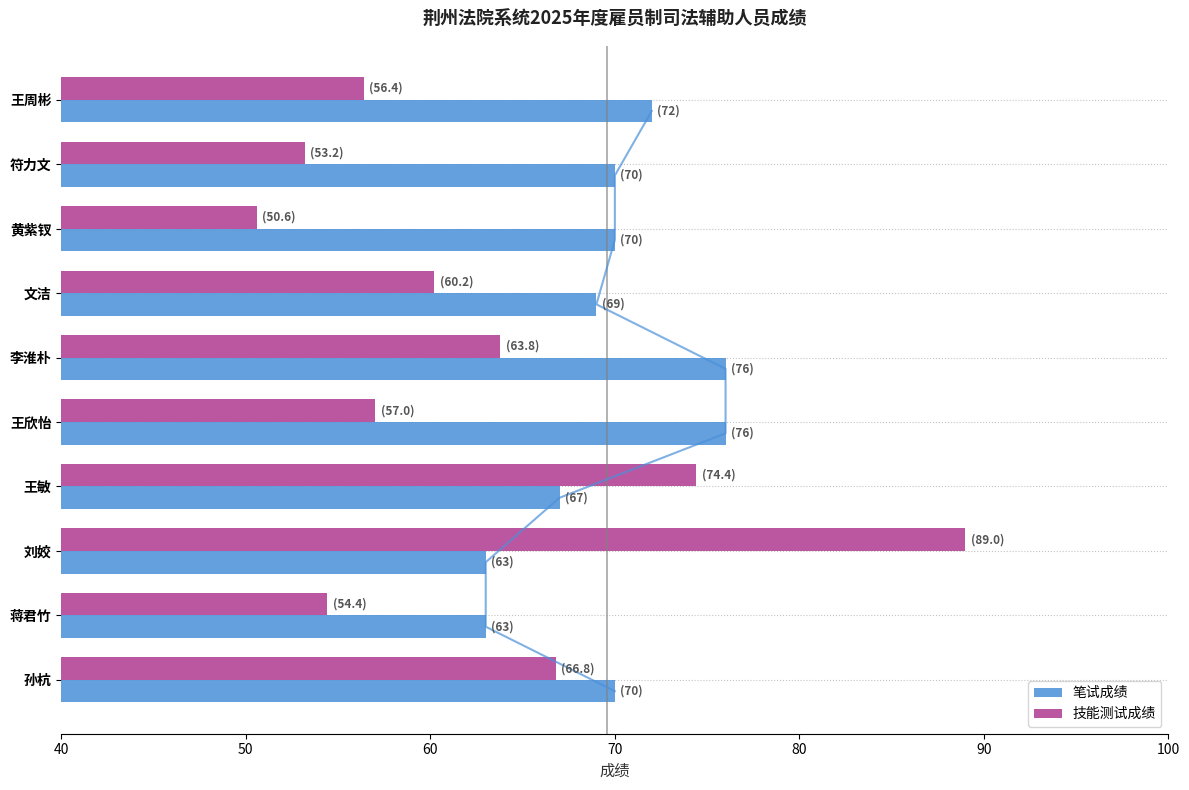

Reading left to right, list all the values displayed in this chart.

笔试成绩: 72.0	70.0	70.0	69.0	76.0	76.0	67.0	63.0	63.0	70.0
技能测试成绩: 56.4	53.2	50.6	60.2	63.8	57.0	74.4	89.0	54.4	66.8